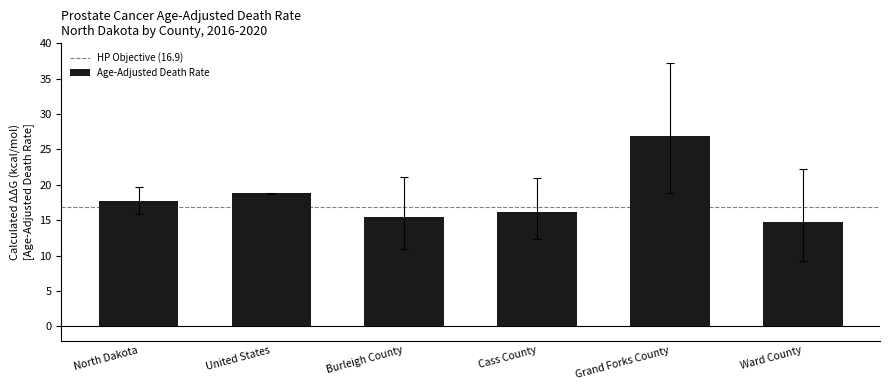

What is the average value?

18.3